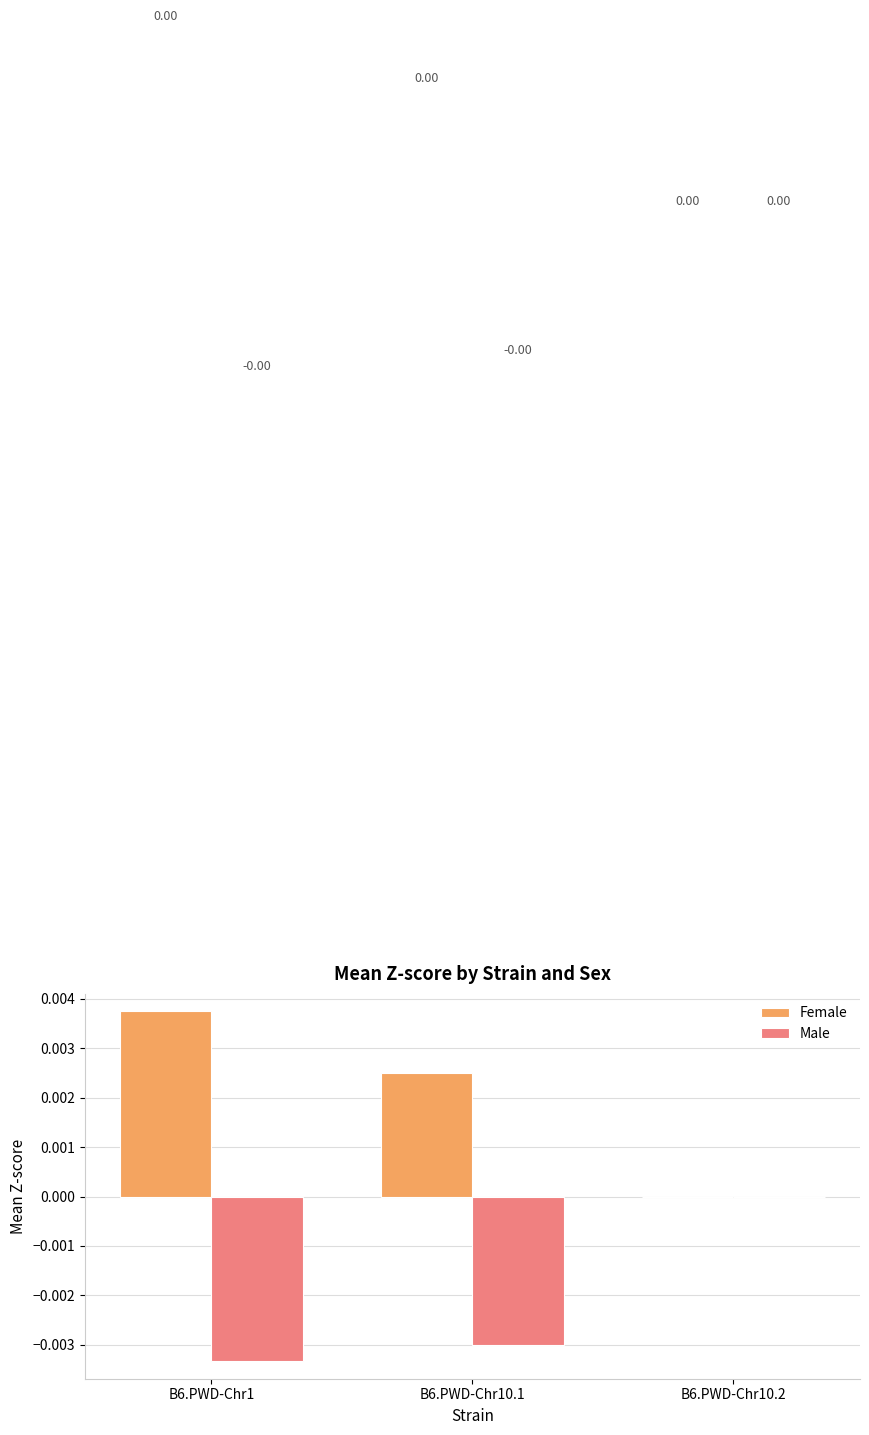

Between B6.PWD-Chr10.2 and B6.PWD-Chr1, which is larger?

B6.PWD-Chr1